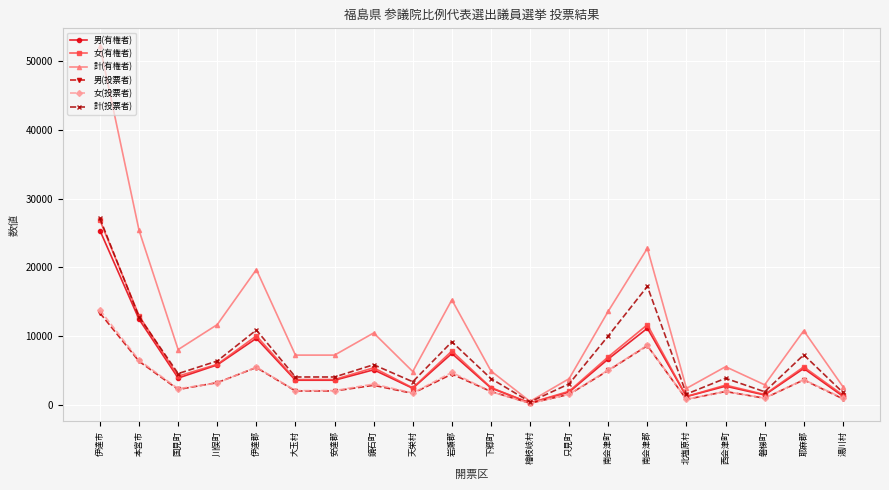

What are all the series names shown in the legend?

男(有権者), 女(有権者), 計(有権者), 男(投票者), 女(投票者), 計(投票者)